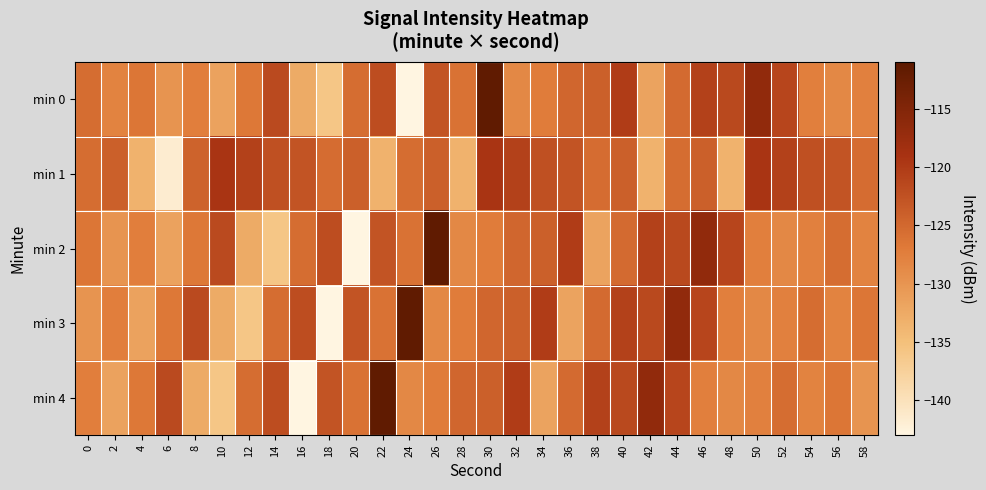

Reading left to right, list all the values displayed in this chart.

min 0: 0=-125.5	2=-128.0	4=-126.6	6=-130.0	8=-127.4	10=-131.6	12=-126.7	14=-121.6	16=-132.5	18=-136.0	20=-125.6	22=-122.1	24=-143.0	26=-122.8	28=-126.1	30=-111.6	32=-128.6	34=-127.2	36=-124.8	38=-124.1	40=-120.1	42=-131.7	44=-125.2	46=-120.7	48=-121.5	50=-116.7	52=-121.2	54=-127.5	56=-128.5	58=-127.7
min 1: 0=-125.5	2=-124.0	4=-133.4	6=-141.6	8=-124.5	10=-119.3	12=-120.7	14=-122.3	16=-122.8	18=-125.5	20=-124.0	22=-133.4	24=-125.5	26=-124.0	28=-133.4	30=-119.3	32=-120.7	34=-122.3	36=-122.8	38=-125.5	40=-124.0	42=-133.4	44=-125.5	46=-124.0	48=-133.4	50=-119.3	52=-120.7	54=-122.3	56=-122.8	58=-125.5
min 2: 0=-126.6	2=-130.0	4=-127.4	6=-131.6	8=-126.7	10=-121.6	12=-132.5	14=-136.0	16=-125.6	18=-122.1	20=-143.0	22=-122.8	24=-126.1	26=-111.6	28=-128.6	30=-127.2	32=-124.8	34=-124.1	36=-120.1	38=-131.7	40=-125.2	42=-120.7	44=-121.5	46=-116.7	48=-121.2	50=-127.5	52=-128.5	54=-127.7	56=-125.5	58=-128.0
min 3: 0=-130.0	2=-127.4	4=-131.6	6=-126.7	8=-121.6	10=-132.5	12=-136.0	14=-125.6	16=-122.1	18=-143.0	20=-122.8	22=-126.1	24=-111.6	26=-128.6	28=-127.2	30=-124.8	32=-124.1	34=-120.1	36=-131.7	38=-125.2	40=-120.7	42=-121.5	44=-116.7	46=-121.2	48=-127.5	50=-128.5	52=-127.7	54=-125.5	56=-128.0	58=-126.6
min 4: 0=-127.4	2=-131.6	4=-126.7	6=-121.6	8=-132.5	10=-136.0	12=-125.6	14=-122.1	16=-143.0	18=-122.8	20=-126.1	22=-111.6	24=-128.6	26=-127.2	28=-124.8	30=-124.1	32=-120.1	34=-131.7	36=-125.2	38=-120.7	40=-121.5	42=-116.7	44=-121.2	46=-127.5	48=-128.5	50=-127.7	52=-125.5	54=-128.0	56=-126.6	58=-130.0